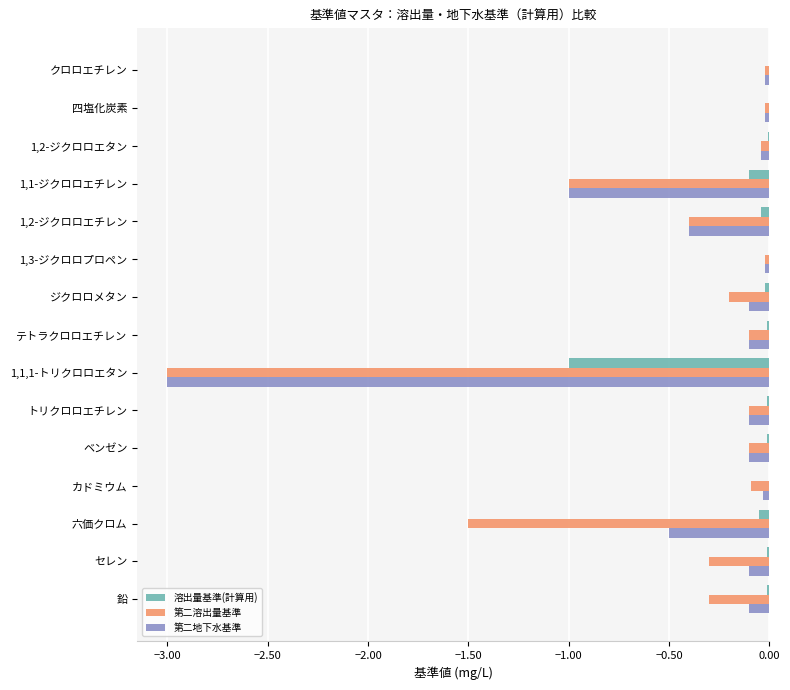

True or false: 第二地下水基準 has a value of -0.0 at クロロエチレン.

True